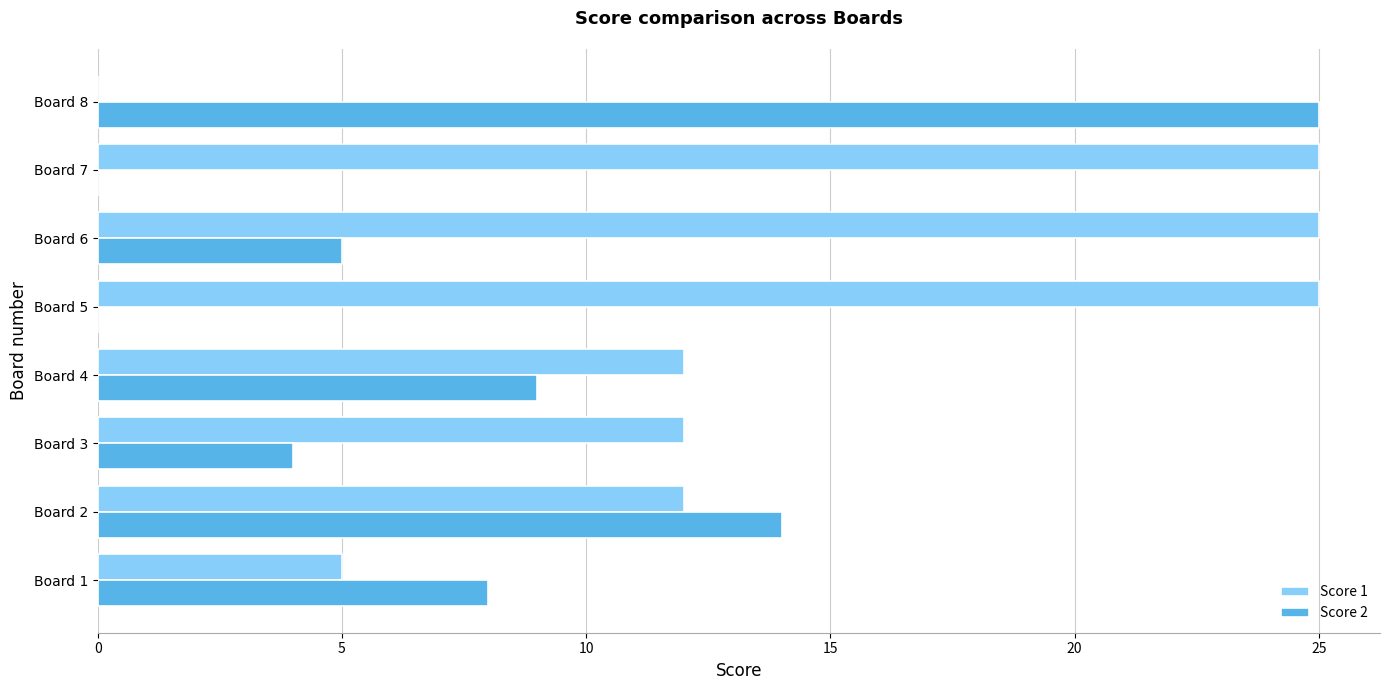

The Score 1 series shows 12 at Board 4. True or false?

True